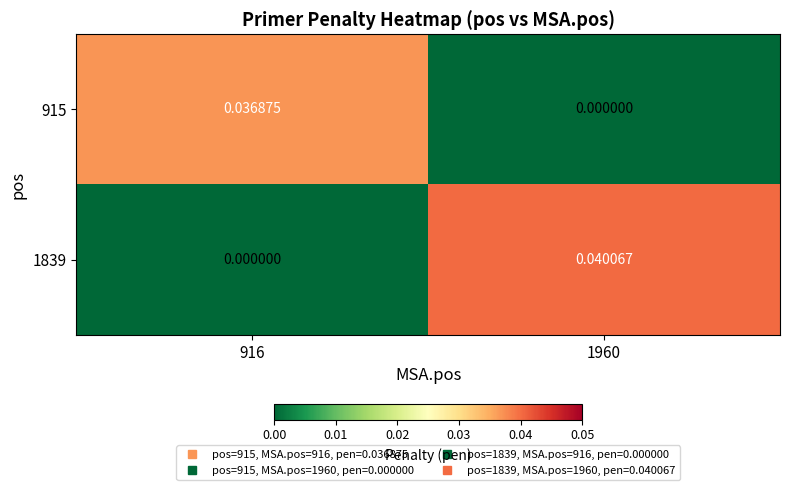

Is the value of 915 at 916 greater than the value of 1839 at 1960?

No